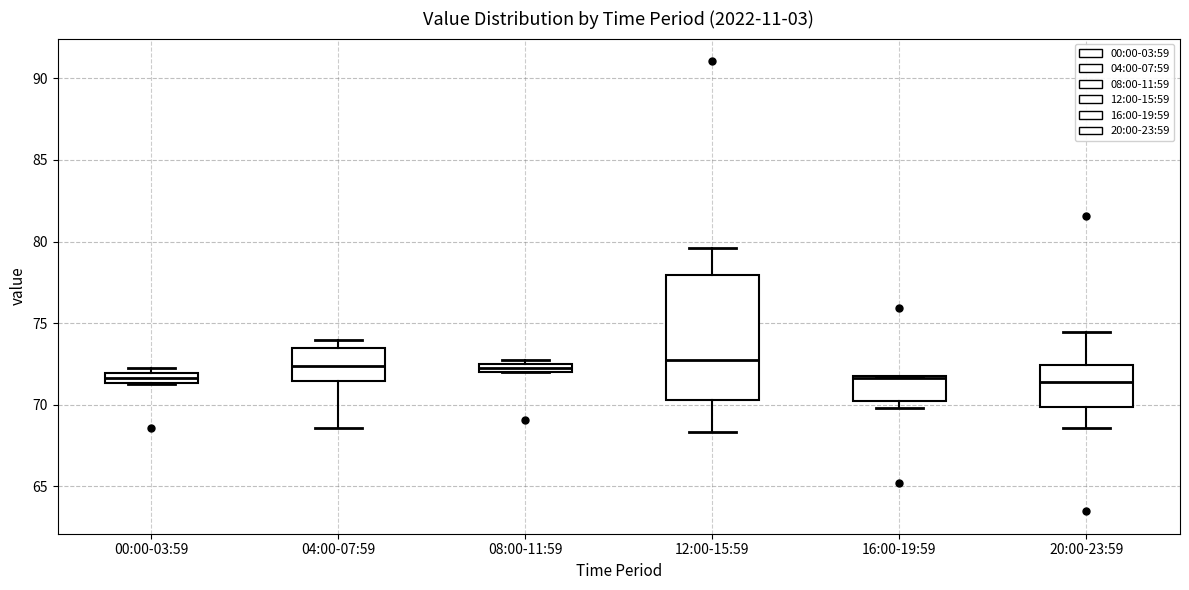

Where is the upper edge of the box for 04:00-07:59 on the y-axis? The values are not printed on the chart, so give them approximately, as read against the axis.

73.5